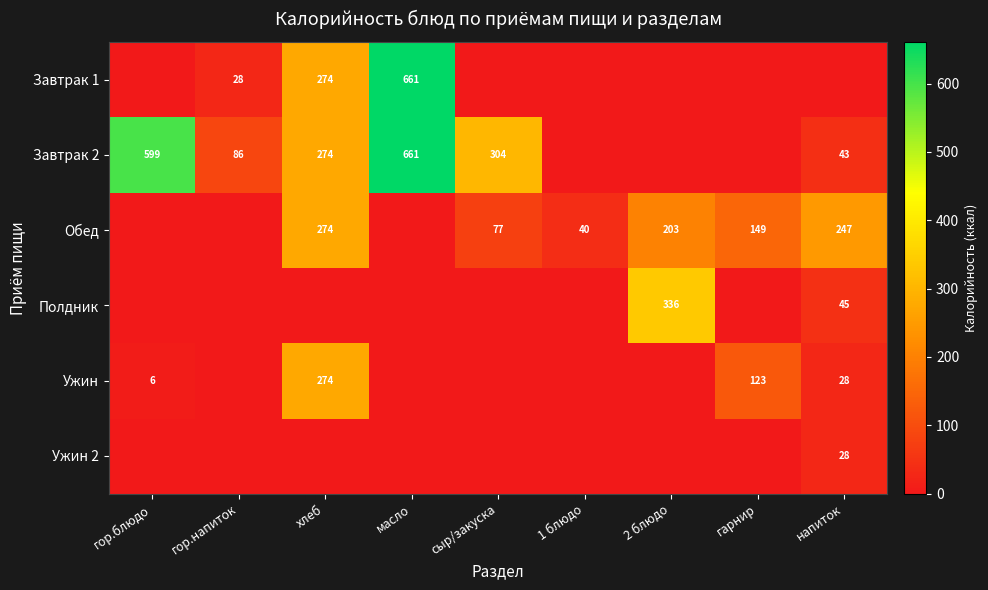

Count the number of data series in this chart.

6